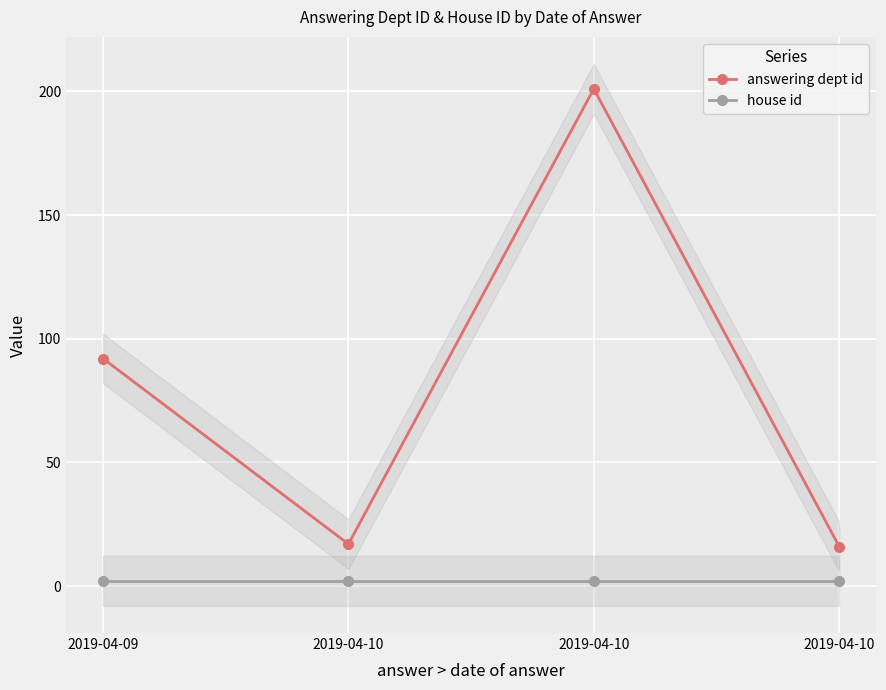

Count the number of data series in this chart.

2